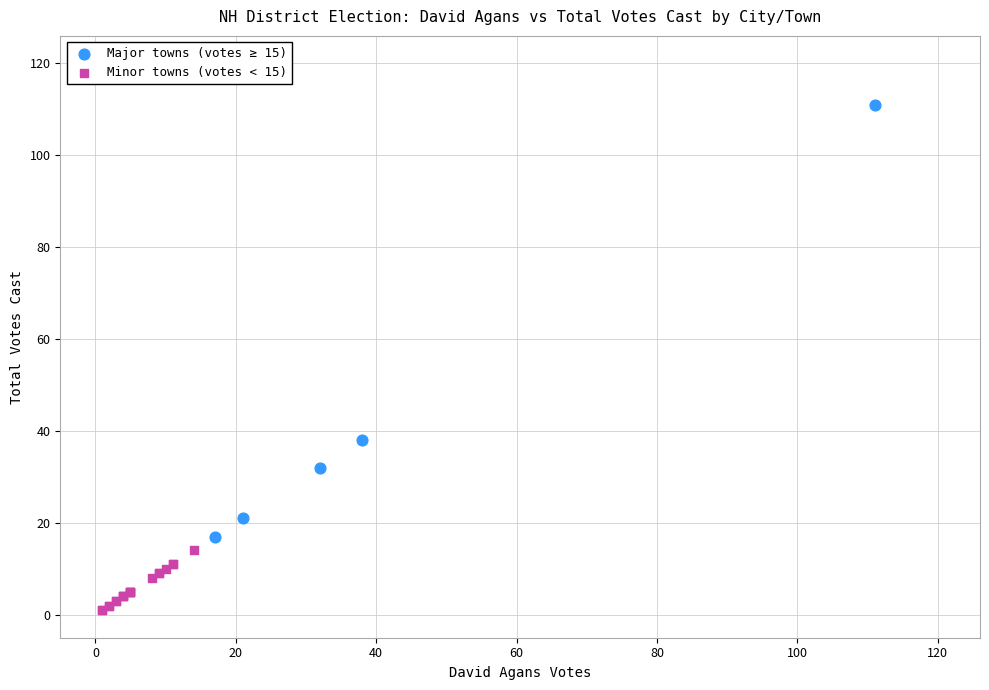

Which series has the largest Y range (max minus min)?

Major towns (votes ≥ 15)